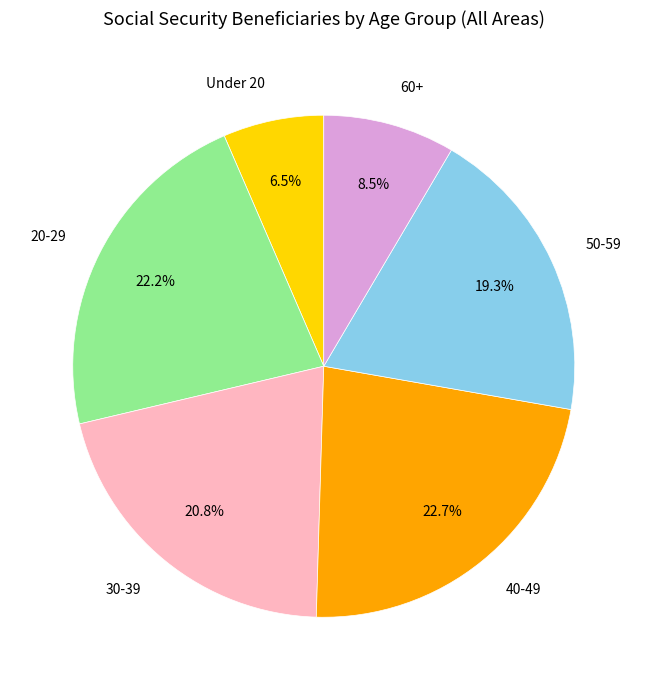

Which has a higher value, 30-39 or 40-49?

40-49